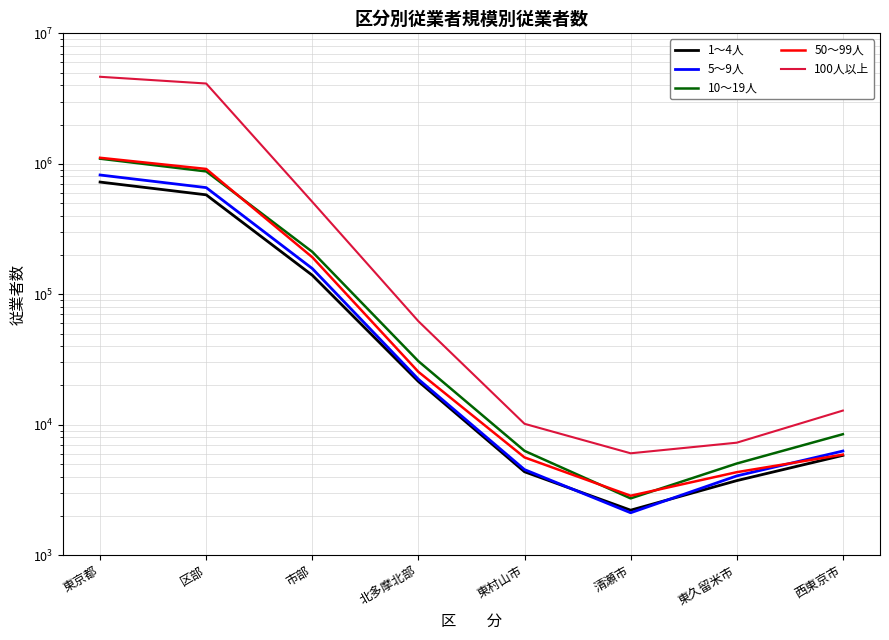

What is the average value of the 50～99人 series?

282702